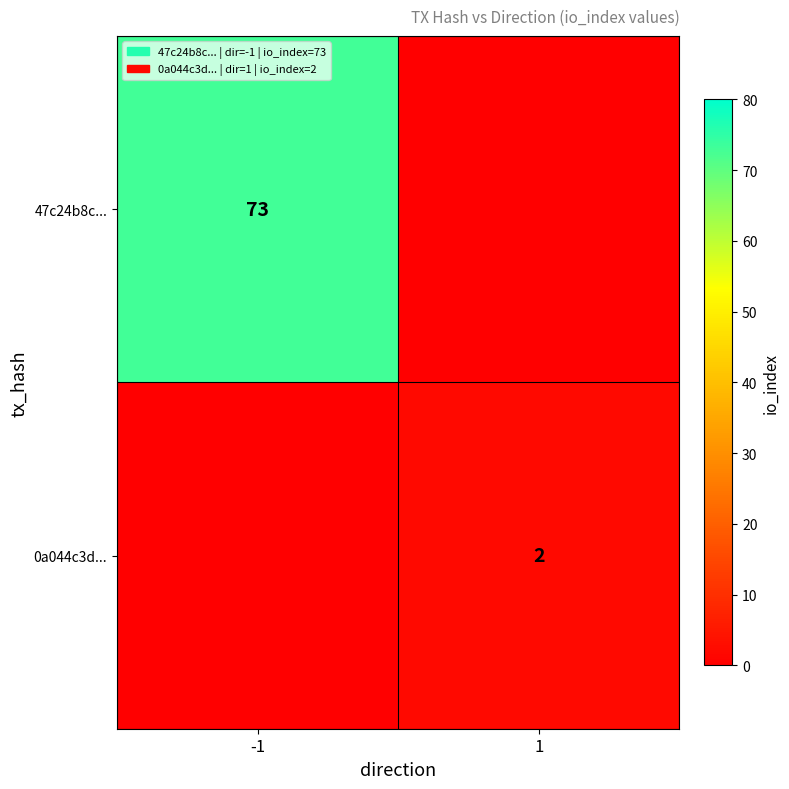

At which category is the sum across all series the highest?

-1